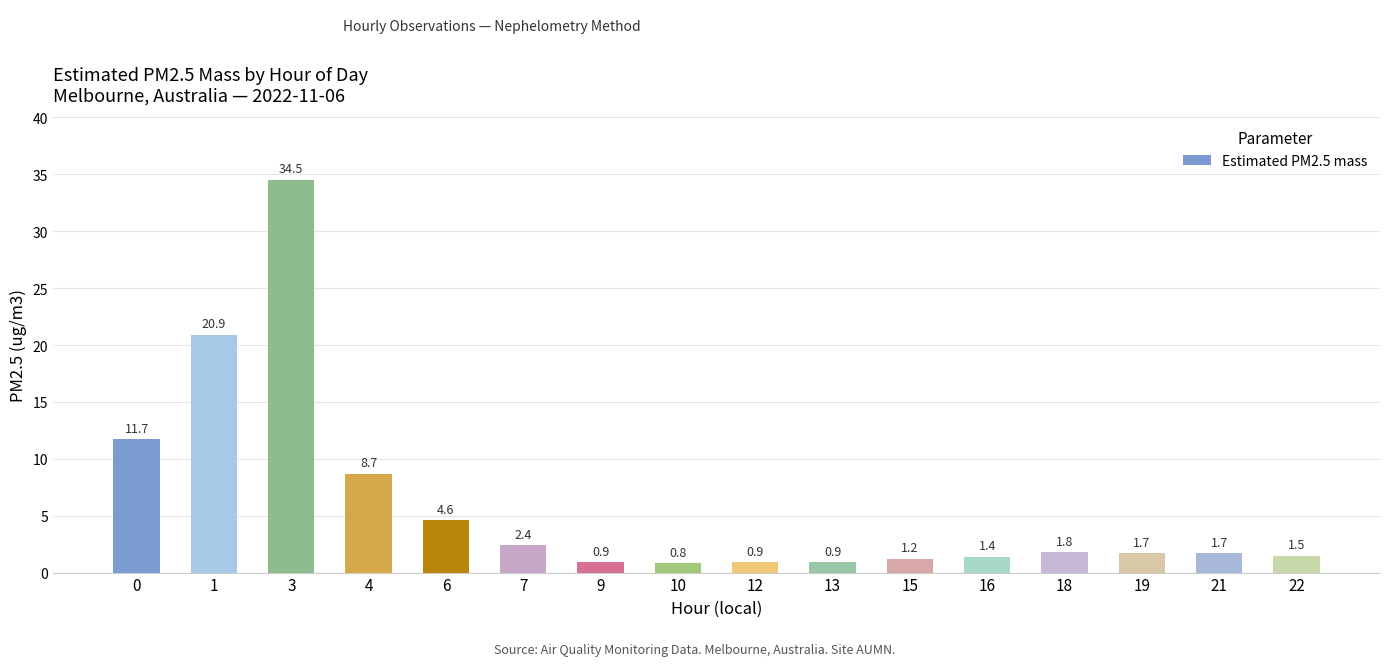

How many series are shown in this chart?

1